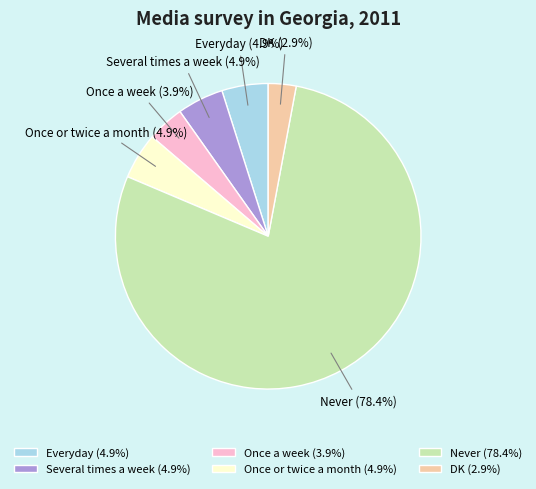

Do Once a week and Several times a week together represent more than half of the pie?

No